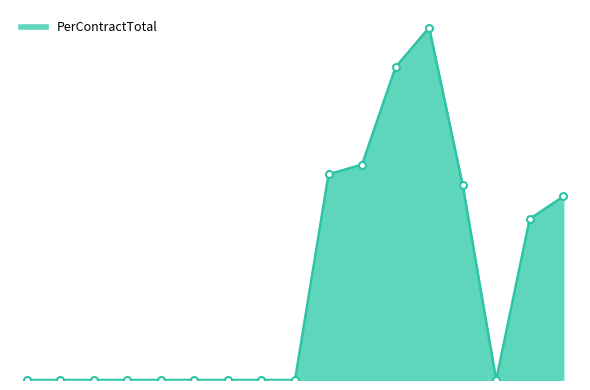

Does the chart display data point markers on the line(s)?

No